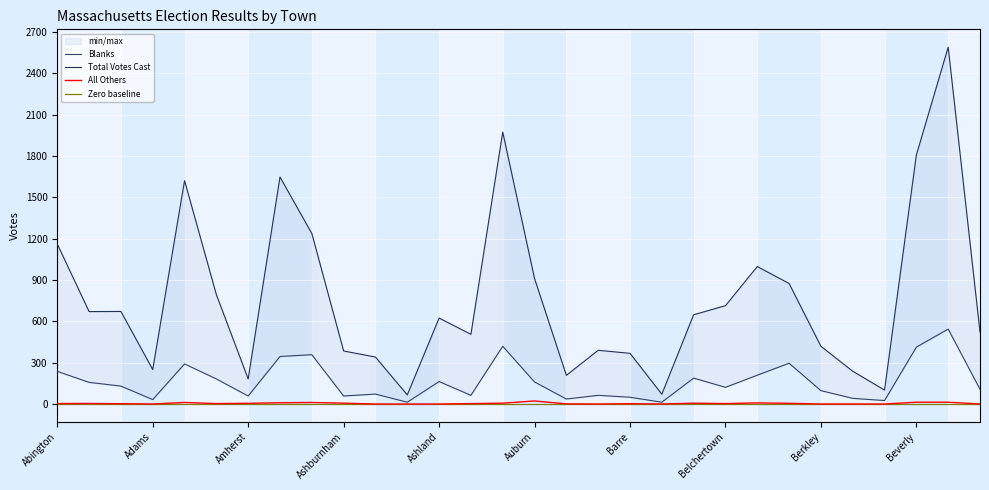

What is the total value across all series at Attleboro?

2400